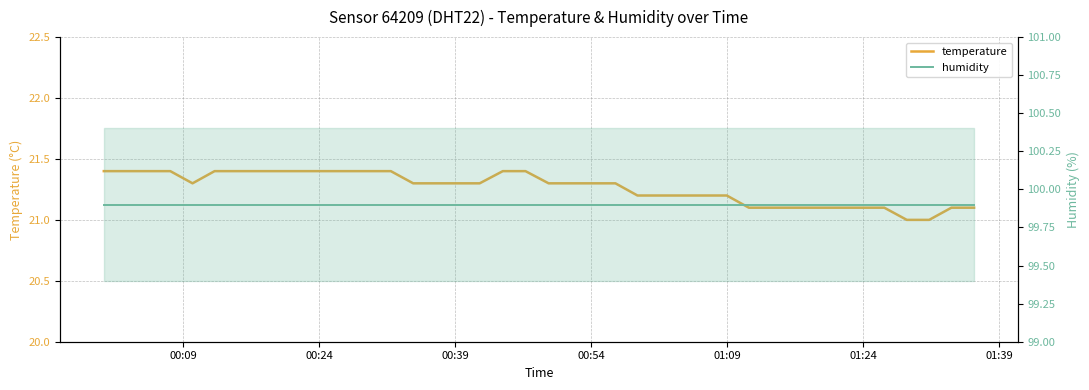

Is it true that temperature equals 34.0 at 38?

False